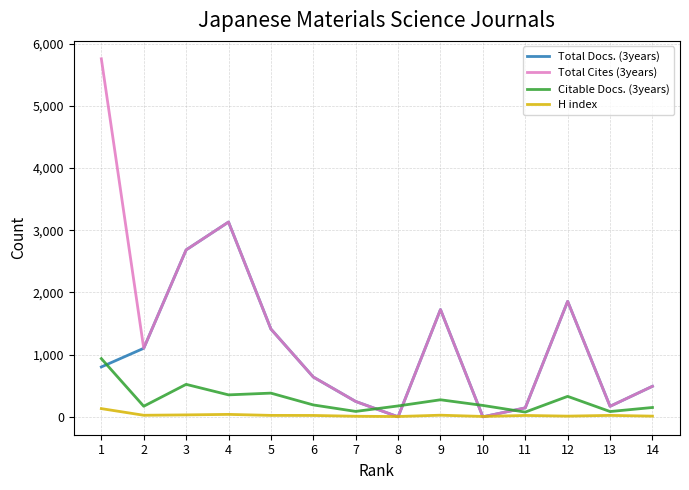

Which series has the largest total across all categories?

Total Cites (3years)